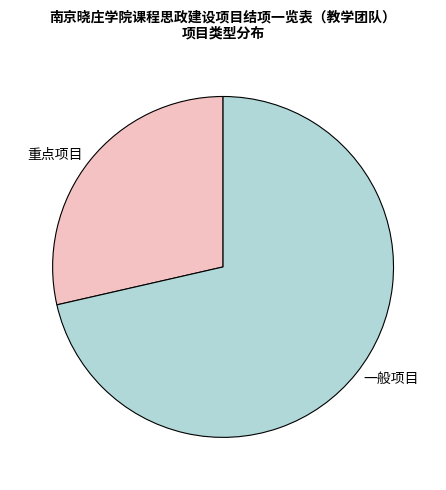

Which category has the smallest portion of the pie?

重点项目